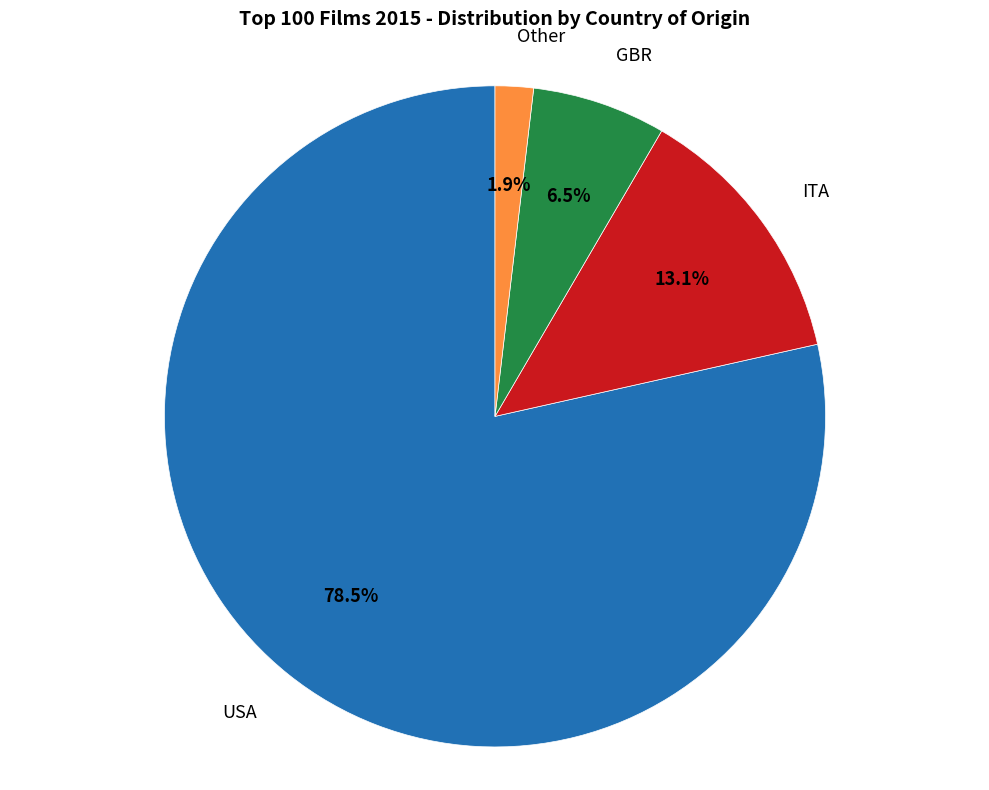

To the nearest percent, what is the average slice percentage?

25%